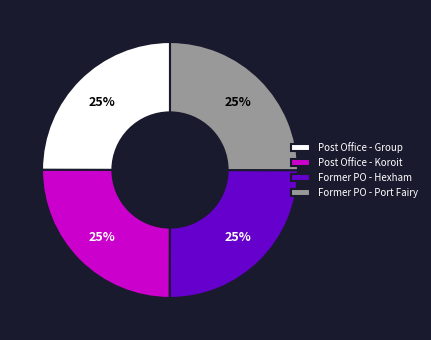

Approximately how many times larger is the value at Former PO - Port Fairy compared to Former PO - Hexham?

1.0